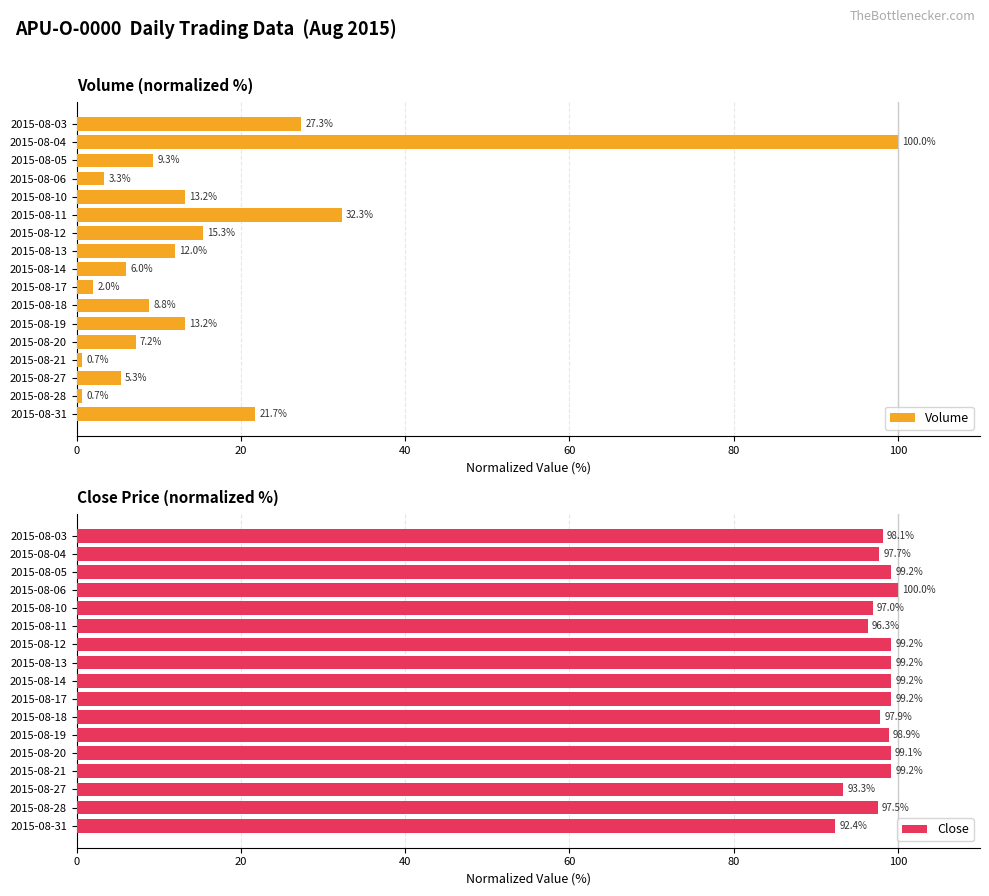

What is the sum of all Volume values?

278.4